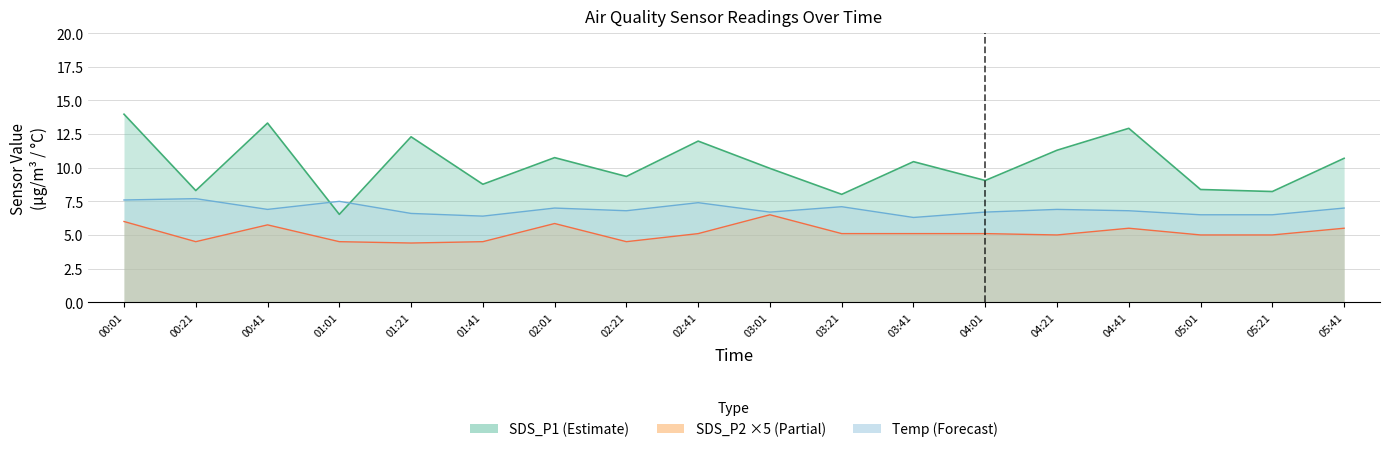

What is the total value across all series at 00:21?

20.5